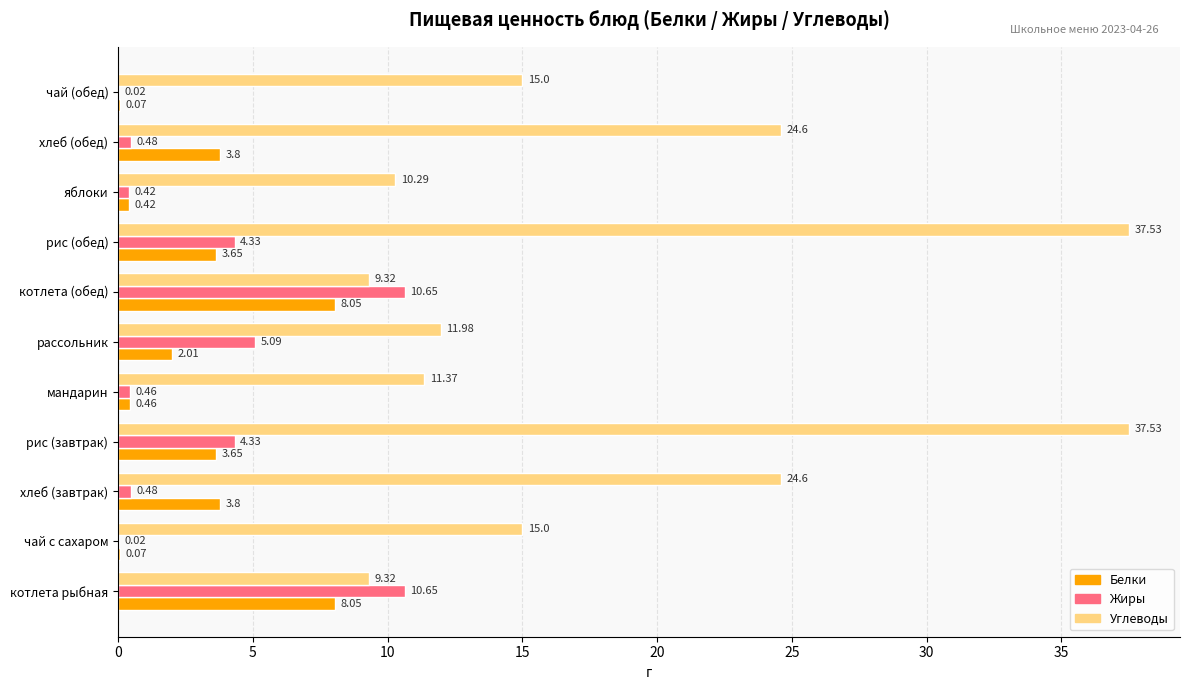

What is the sum of the Углеводы values at яблоки and рис (завтрак)?

47.8